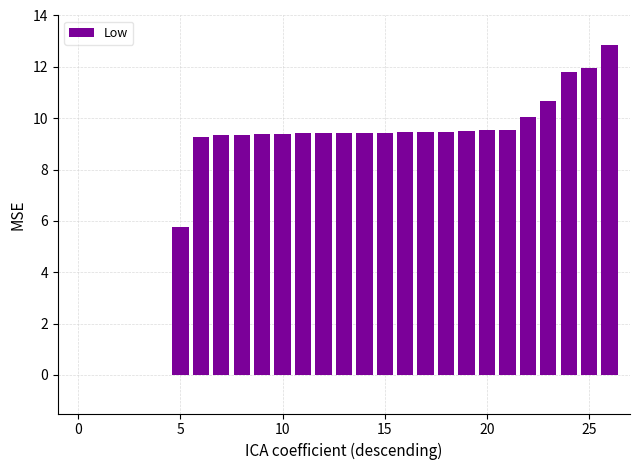

Does the chart contain stacked bars?

No